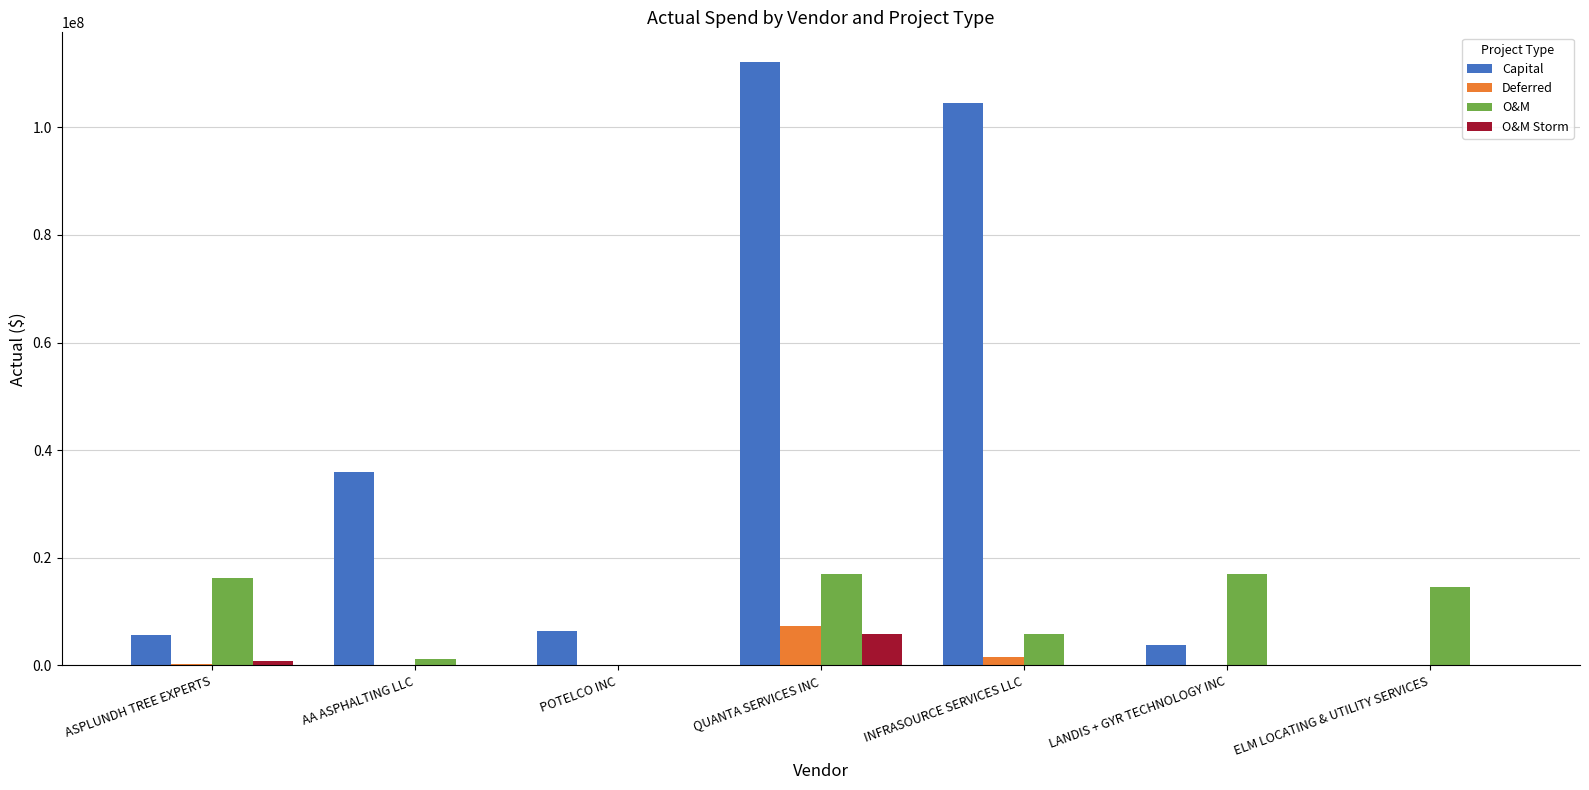

At which label is O&M closest to 8490108?

INFRASOURCE SERVICES LLC